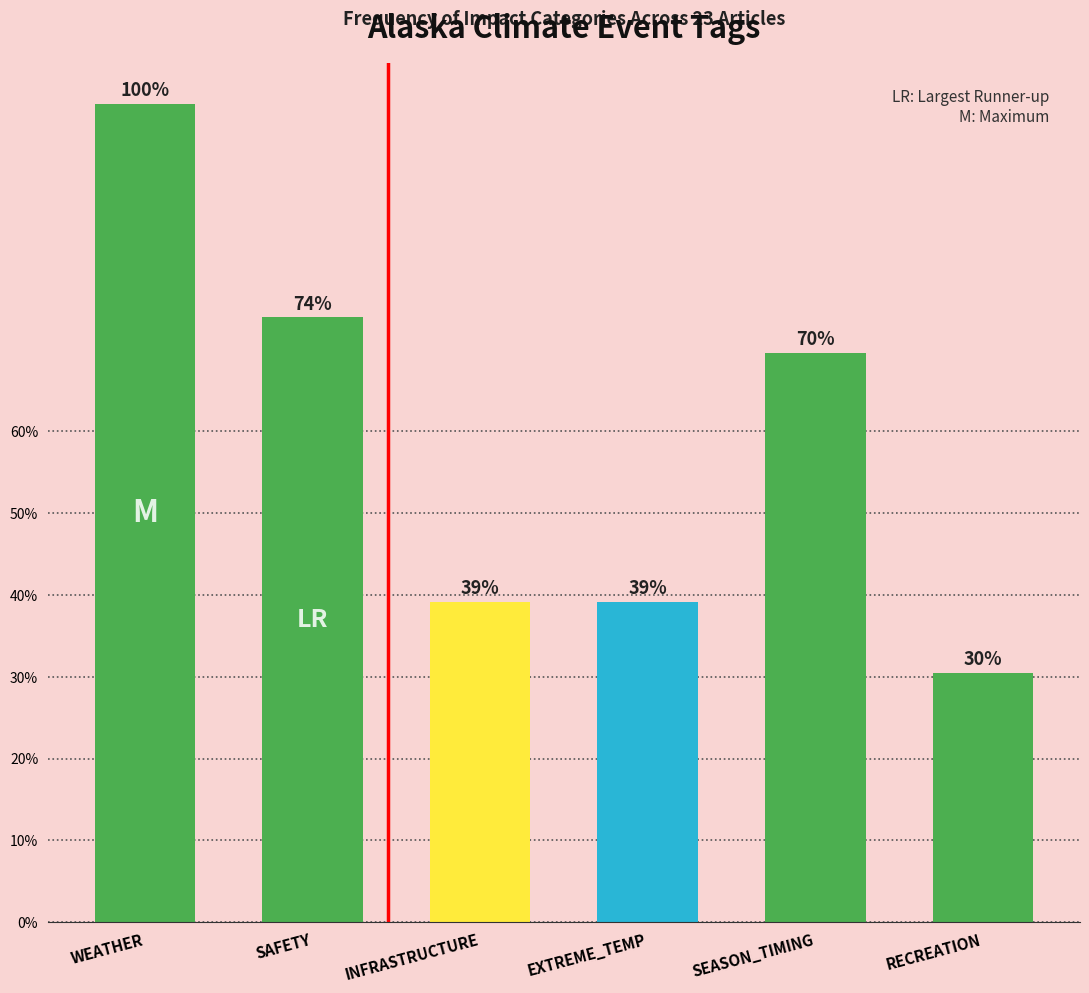

Reading left to right, transcribe all the data shown in this chart.

1.0	0.7	0.4	0.4	0.7	0.3